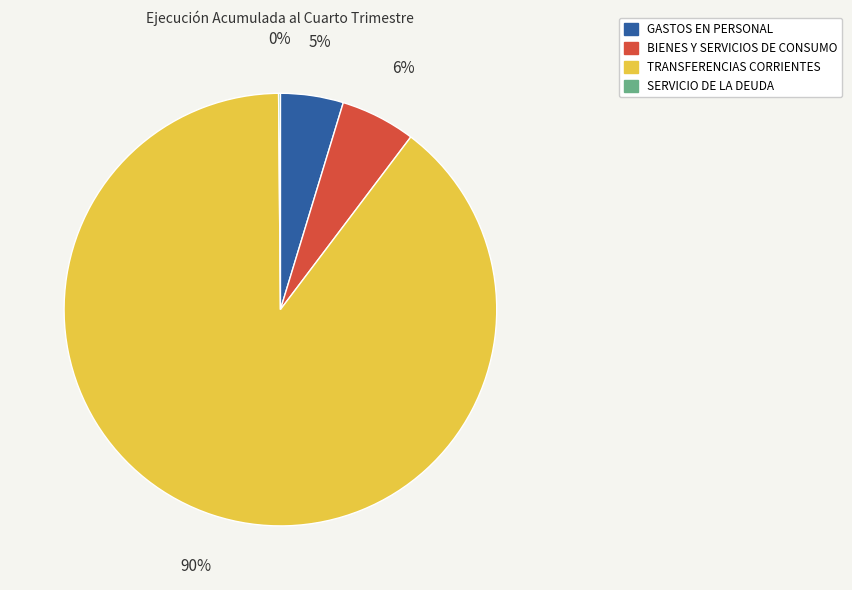

Which category has the biggest portion of the pie?

TRANSFERENCIAS CORRIENTES